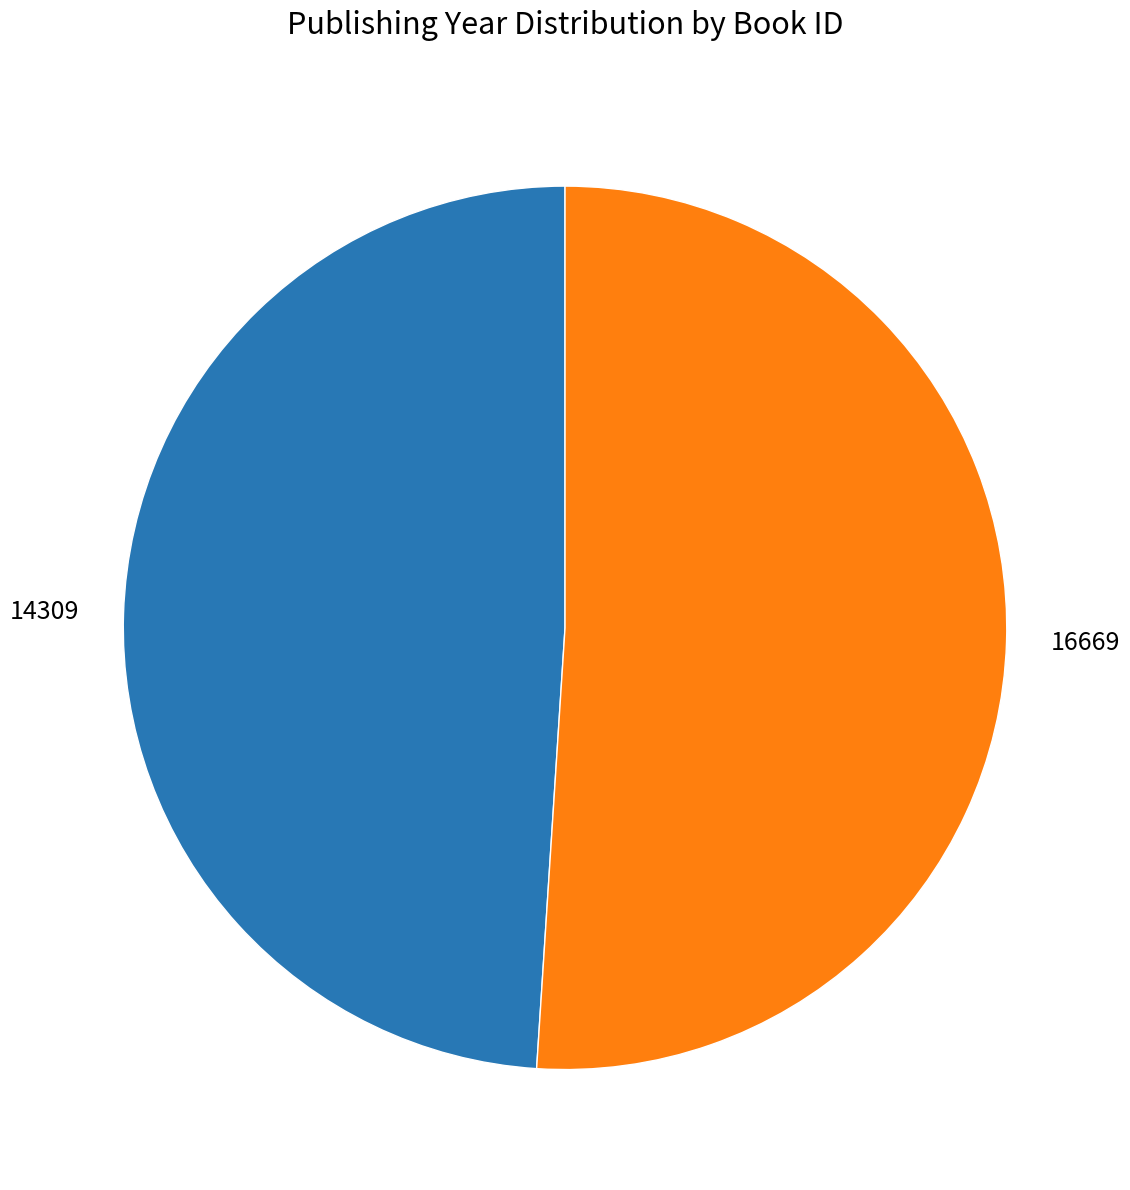

Is it true that 14309 is 58% of the pie?

False